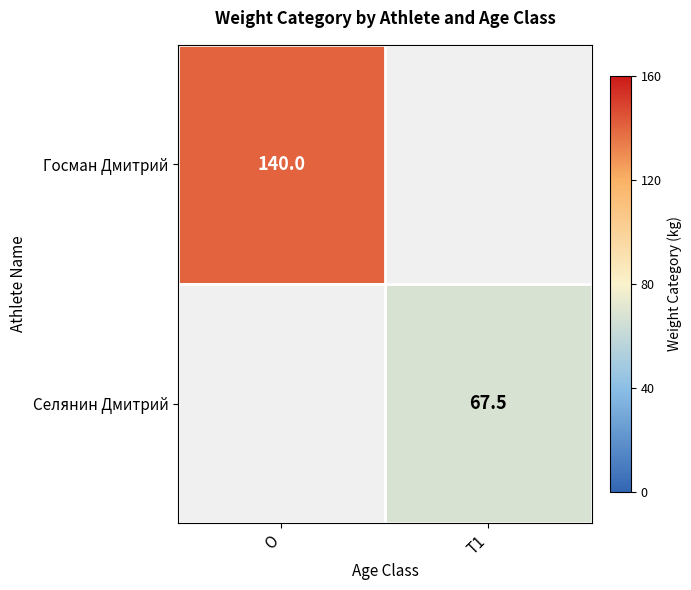

At how many categories does at least one series exceed 129?

1